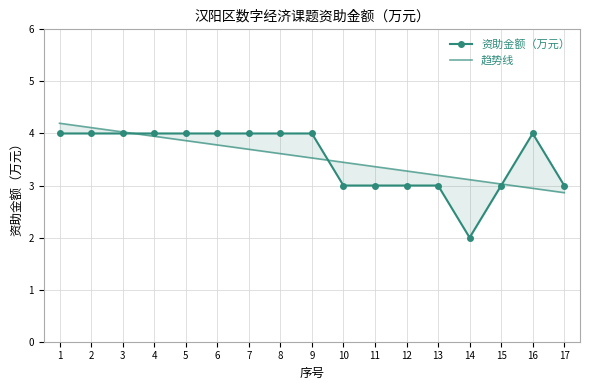

What are all the series names shown in the legend?

资助金额（万元）, 趋势线